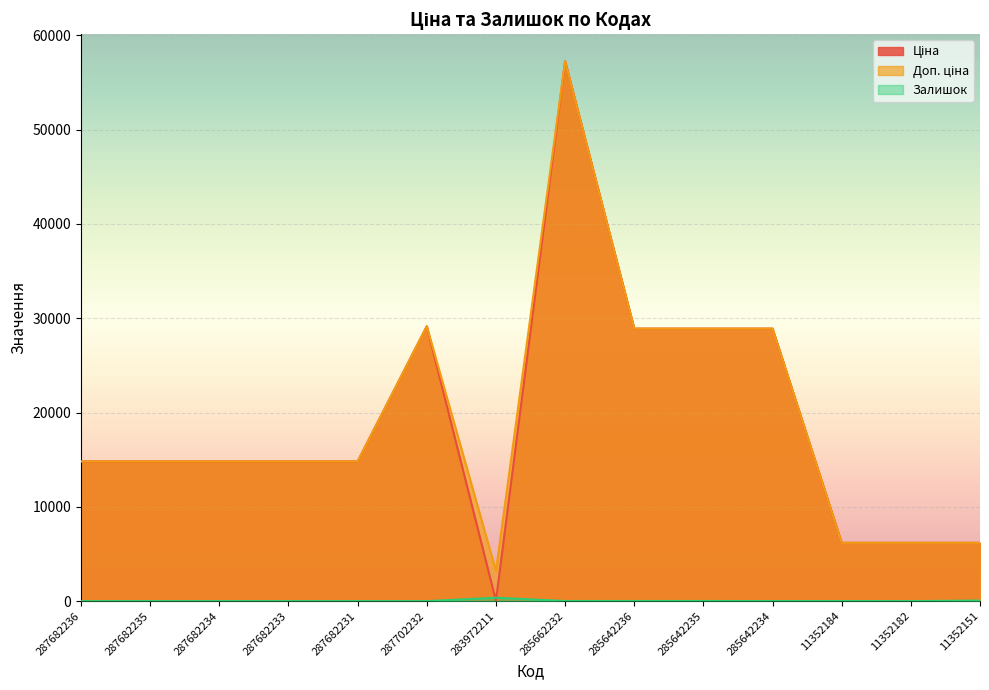

What is the average value of the Доп. ціна series?

19211.1